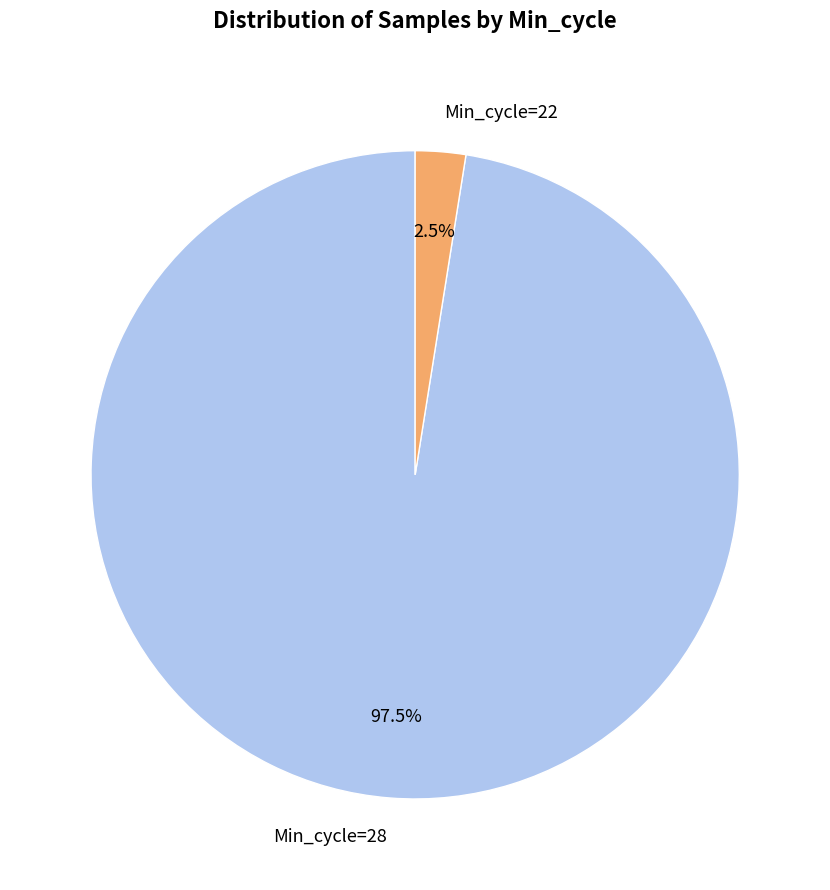

What is the smallest slice in the pie chart?

Min_cycle=22